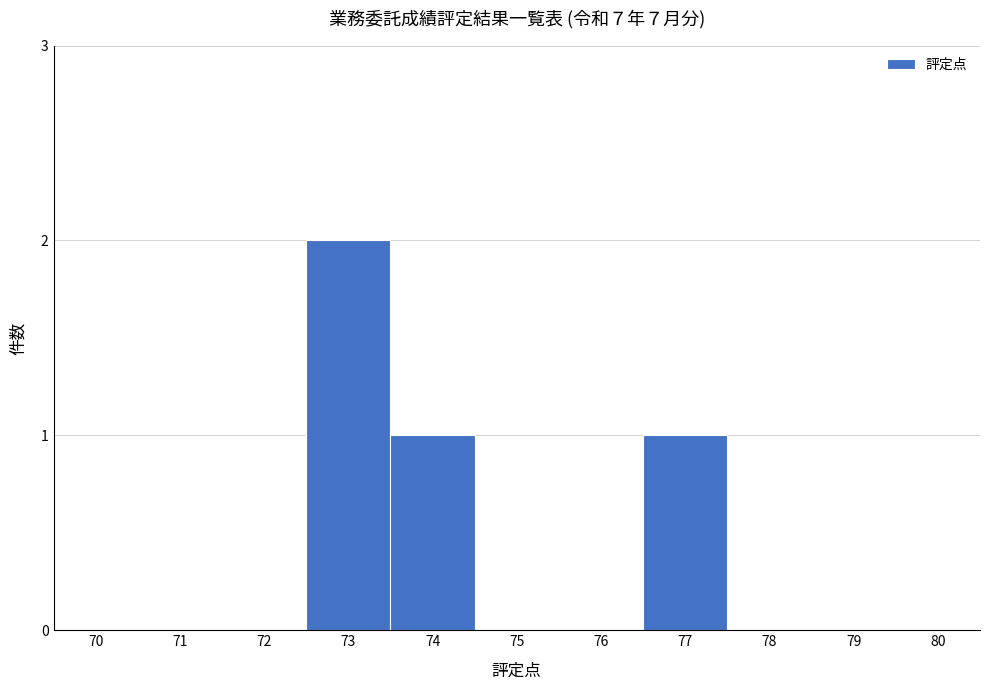

Reading left to right, what are all the values shown in this chart?

70=0	71=0	72=0	73=2	74=1	75=0	76=0	77=1	78=0	79=0	80=0